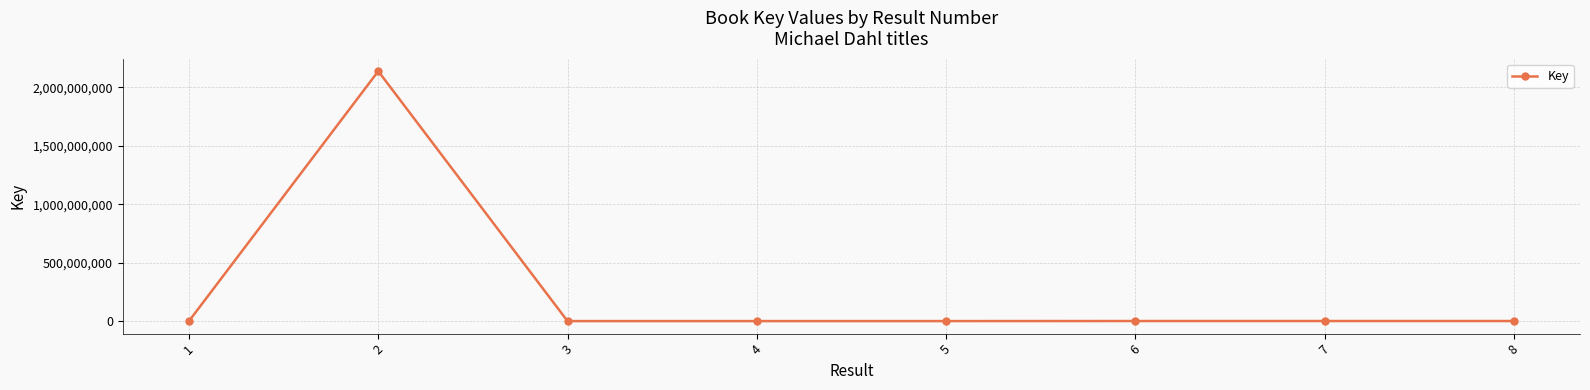

What is the greatest value displayed?

2137678435